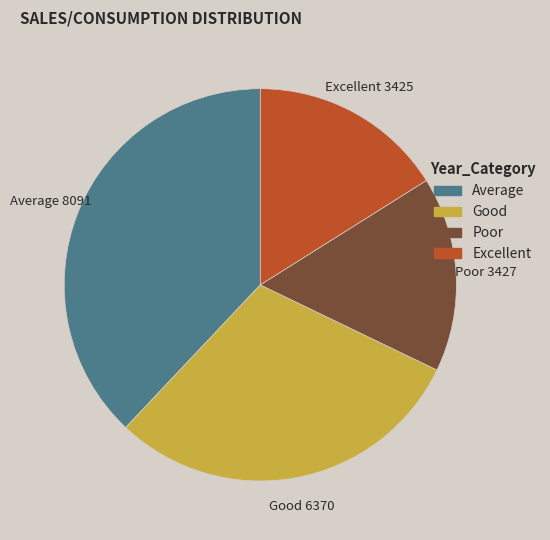

Does any single category account for the majority?

No